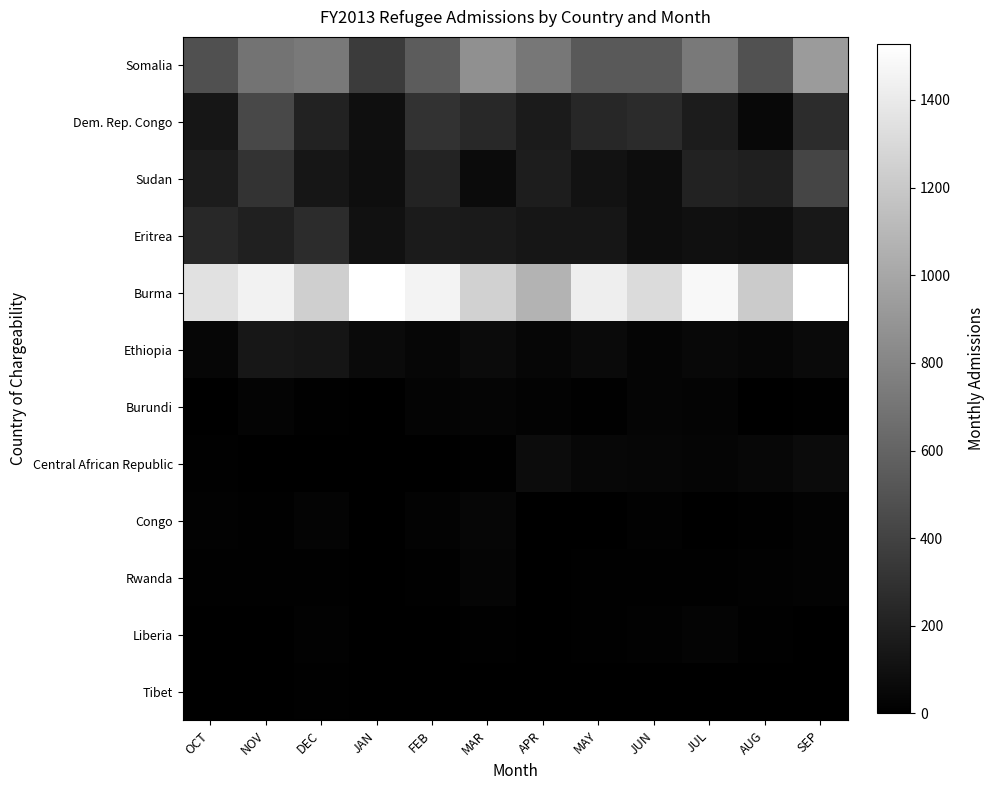

At which category is the sum across all series the highest?

SEP